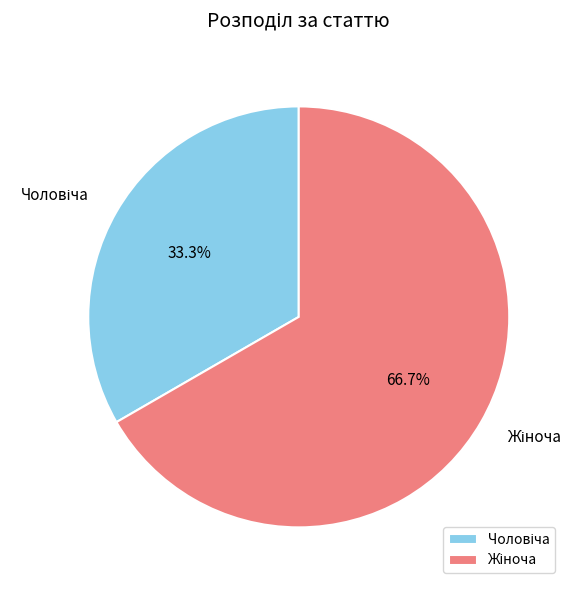

Does any single category account for the majority?

Yes